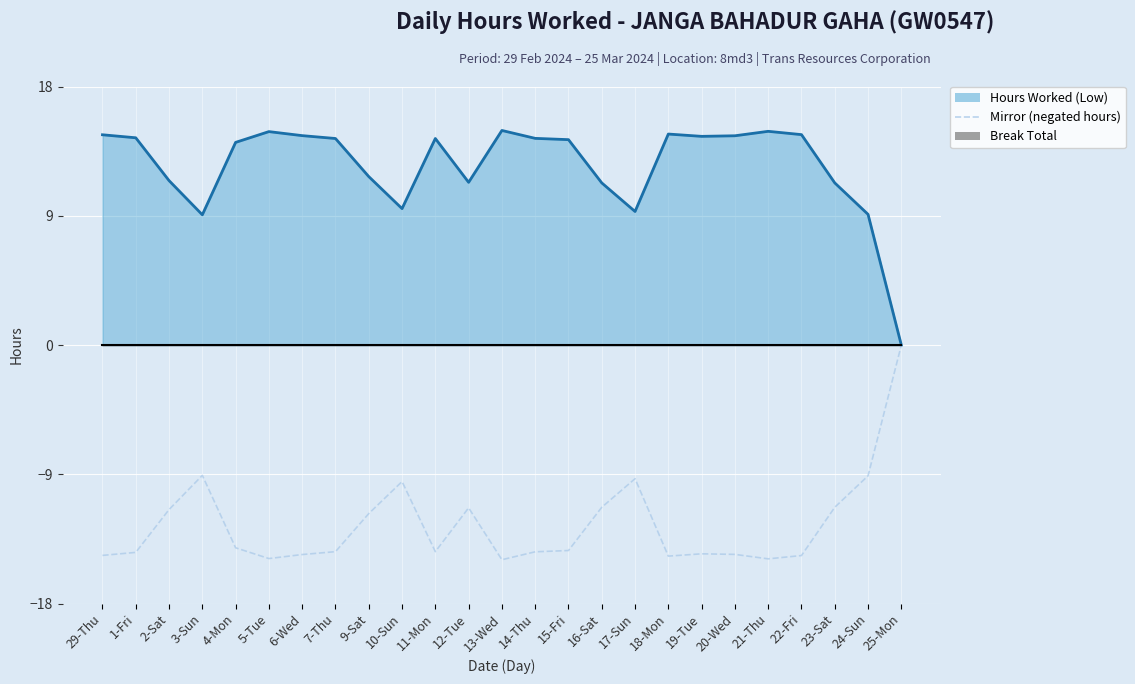

Reading left to right, extract all data points from this chart.

29-Thu=-14.6	1-Fri=-14.4	2-Sat=-11.4	3-Sun=-9.1	4-Mon=-14.1	5-Tue=-14.9	6-Wed=-14.6	7-Thu=-14.4	9-Sat=-11.7	10-Sun=-9.5	11-Mon=-14.4	12-Tue=-11.3	13-Wed=-14.9	14-Thu=-14.4	15-Fri=-14.3	16-Sat=-11.3	17-Sun=-9.3	18-Mon=-14.7	19-Tue=-14.5	20-Wed=-14.6	21-Thu=-14.9	22-Fri=-14.7	23-Sat=-11.3	24-Sun=-9.1	25-Mon=-0.0